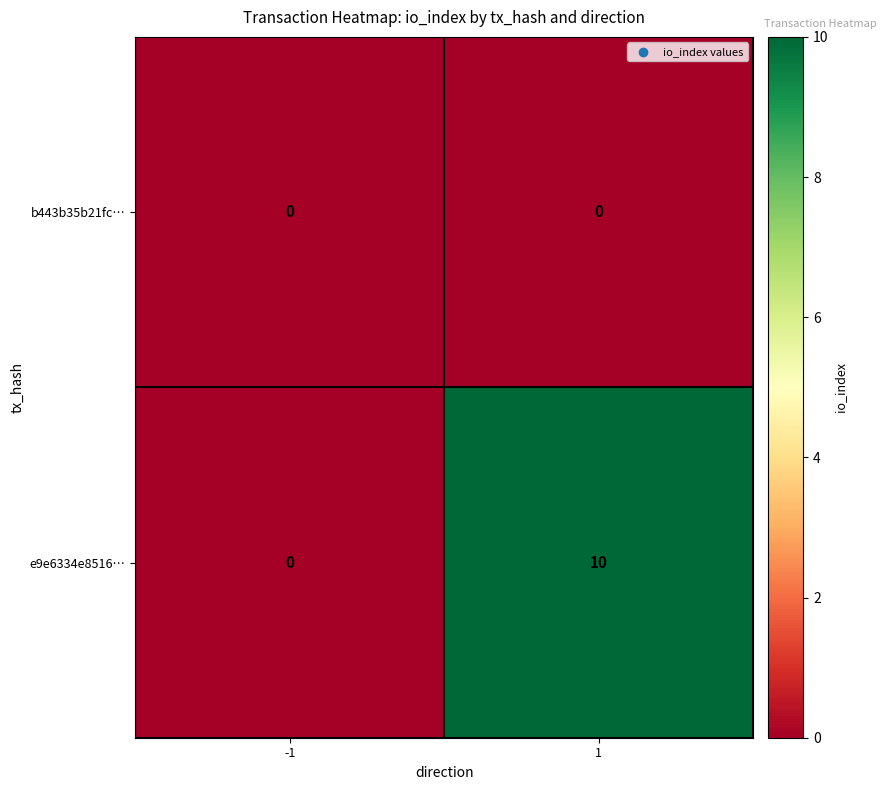

At how many categories does at least one series exceed 8?

1